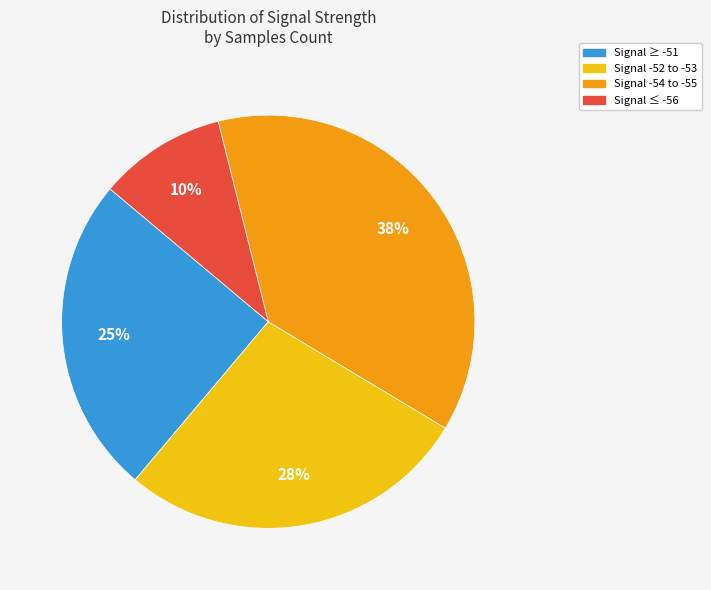

To the nearest percent, what is the average slice percentage?

25%